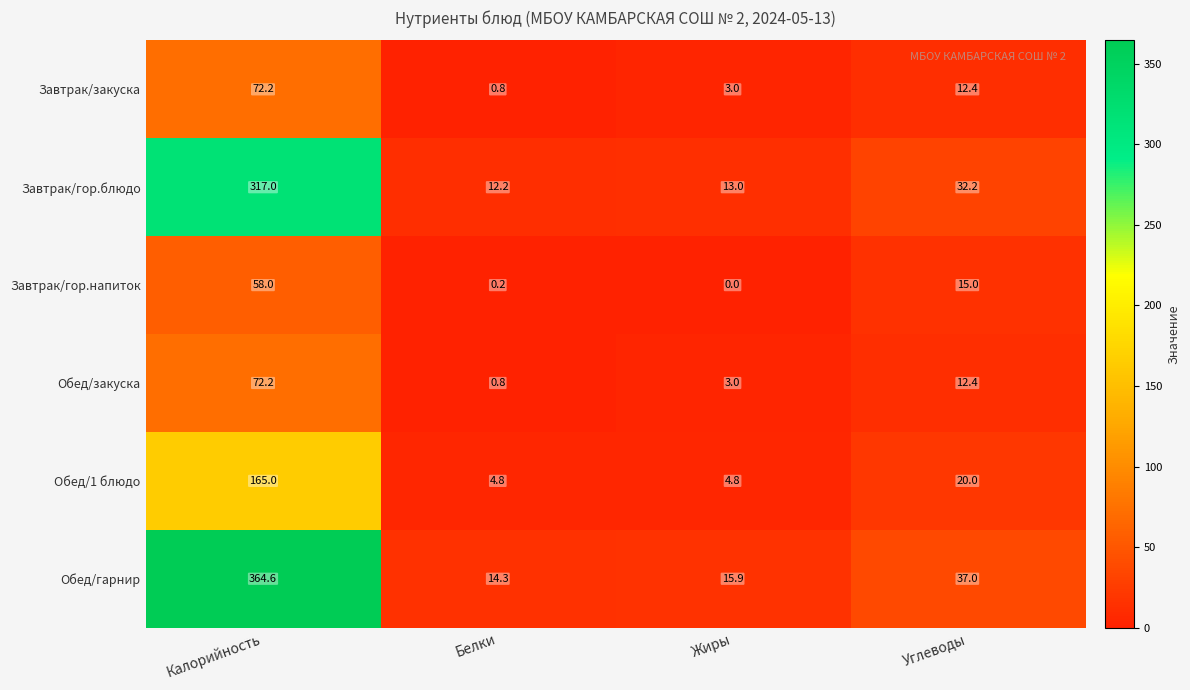

Which label corresponds to the largest value in the chart?

Калорийность